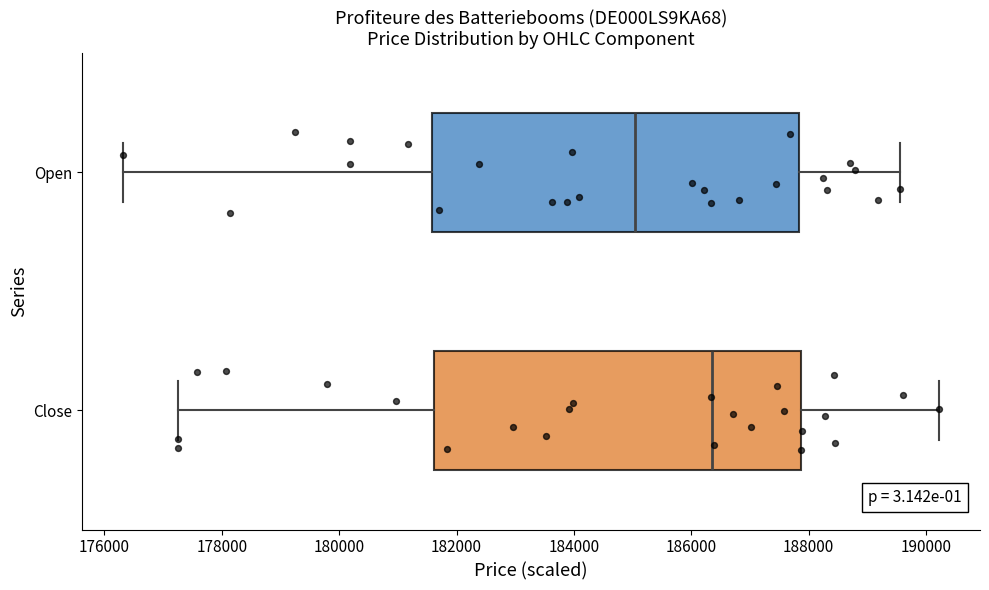

Reading bottom to top, read every box against the x-axis: the position of its median line, the range the box covers, and the ends of its whiskers. The values are not printed on the chart, so give them approximately, as read against the axis.

Close: median 186400, box 181600 to 187800, whiskers 177200 to 190200
Open: median 185000, box 181600 to 187800, whiskers 176400 to 189600